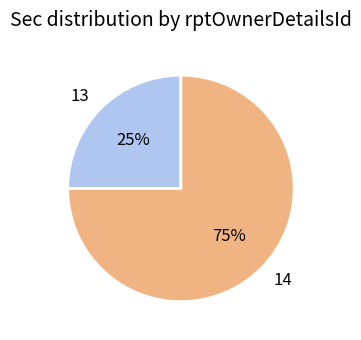

Rank the categories by value from highest to lowest.

14, 13